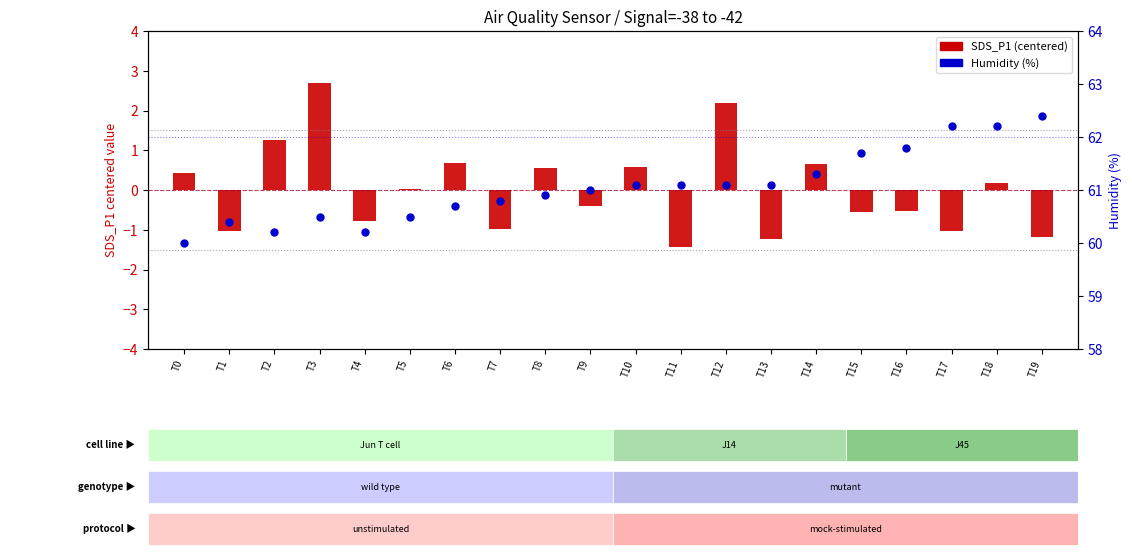

Which series has the widest spread of Y values?

SDS_P1 (centered)